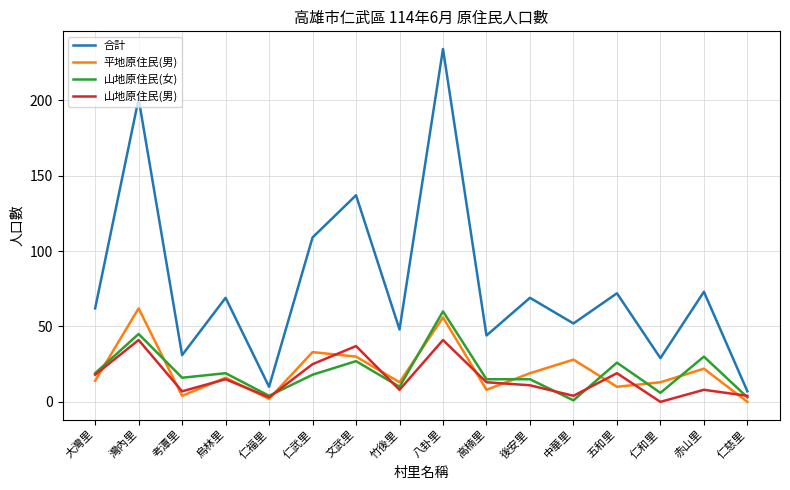

What position from the right is 後安里?

6